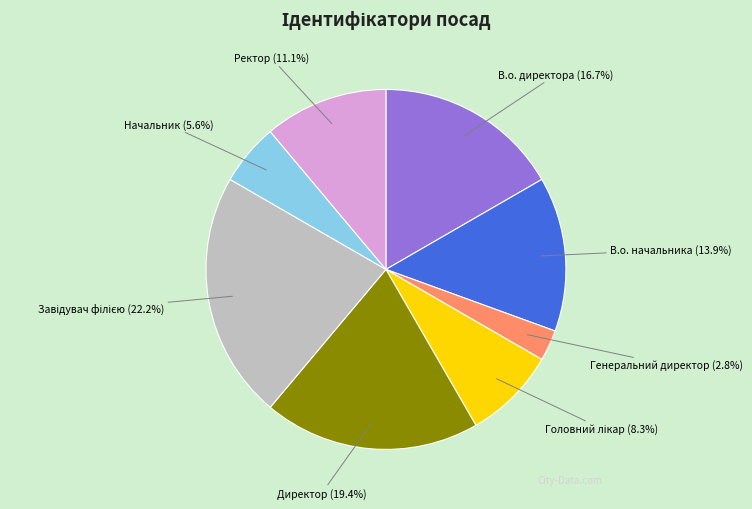

What is the smallest slice in the pie chart?

Генеральний директор